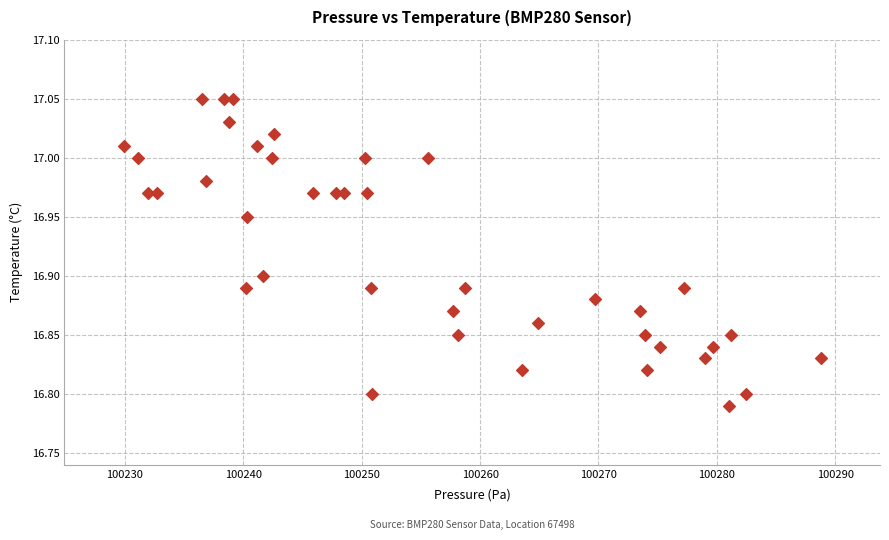

What is the range of X values (max minus min)?

58.9